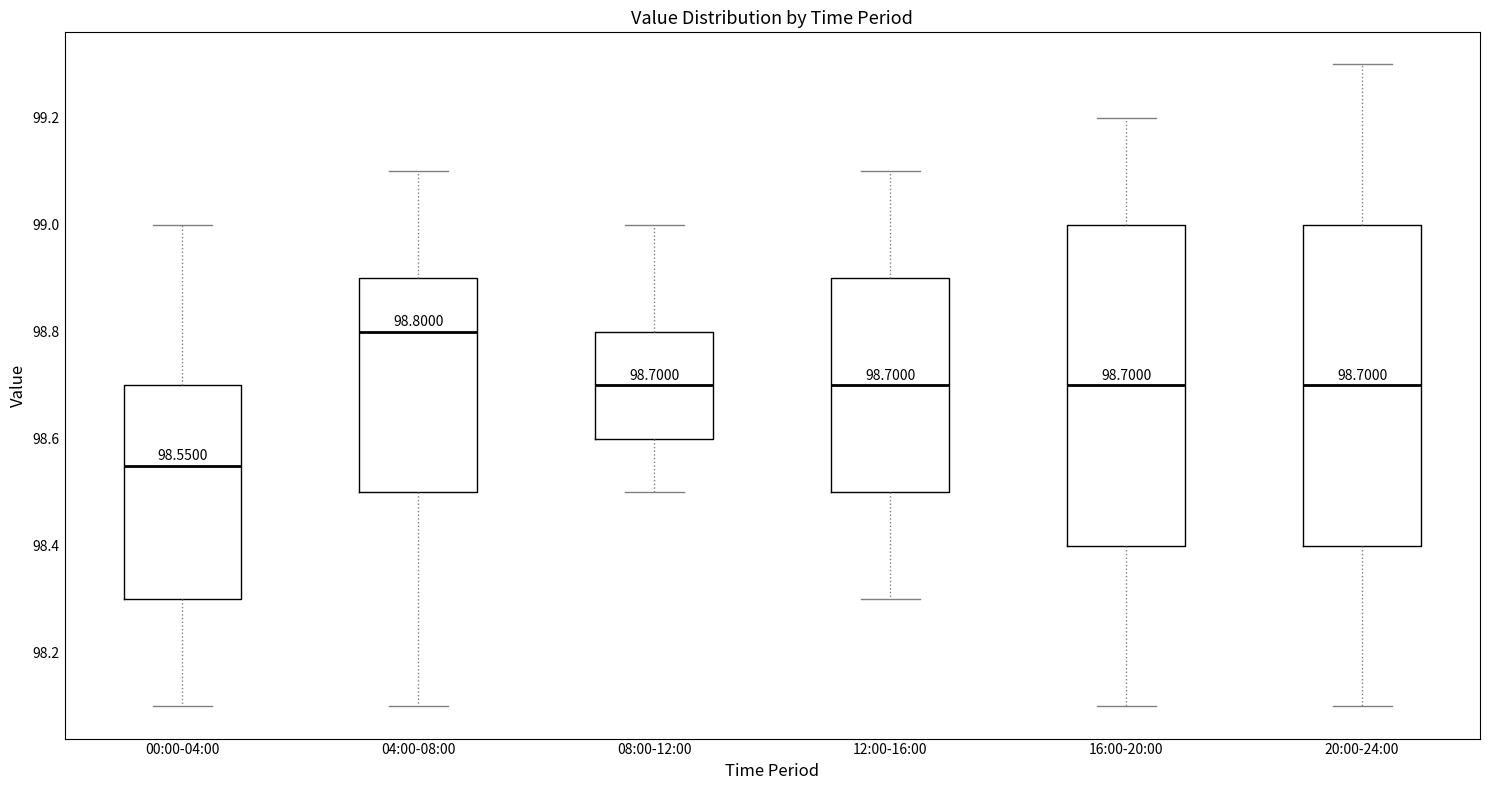

Which box has the lowest median line?

00:00-04:00